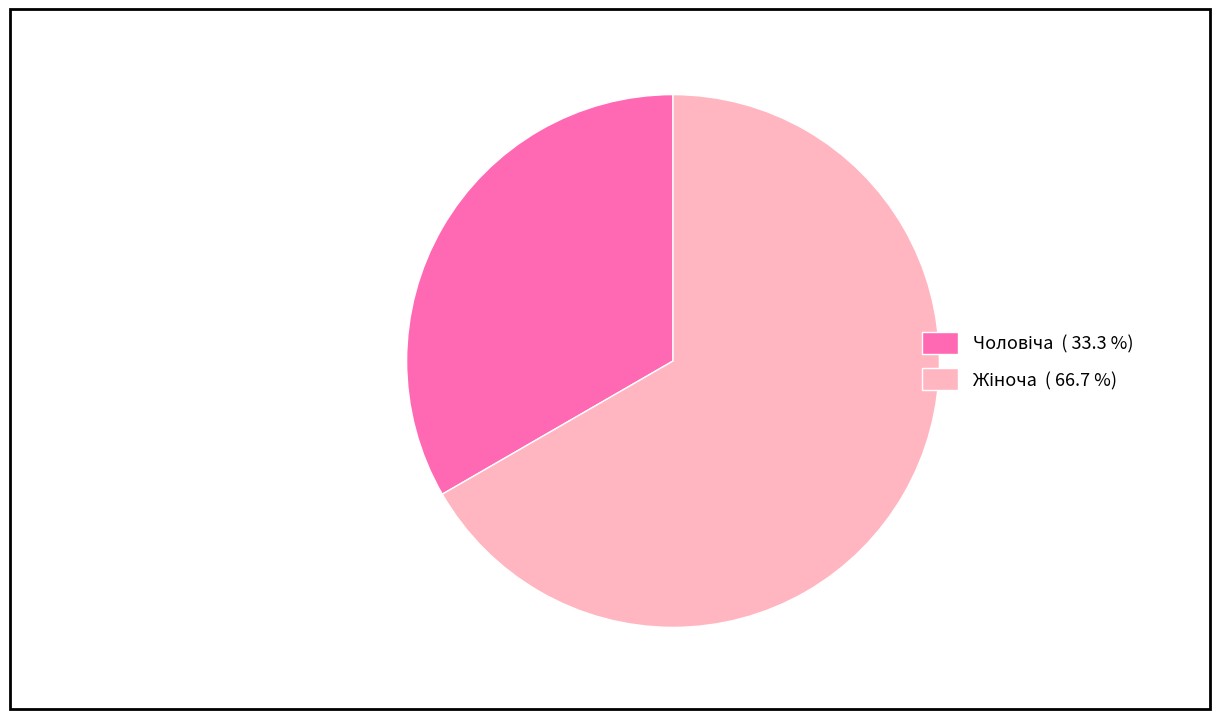

Is there a majority slice in this chart?

Yes